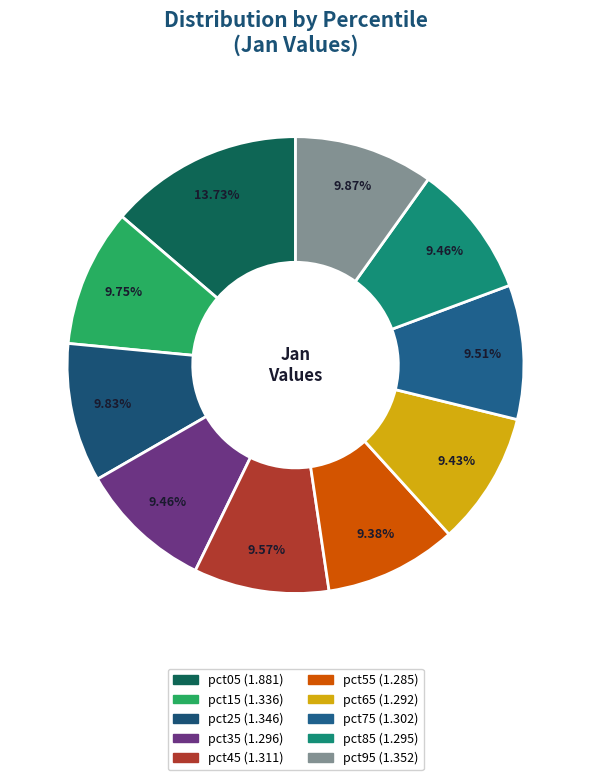

Do pct65 and pct45 together represent more than half of the pie?

No